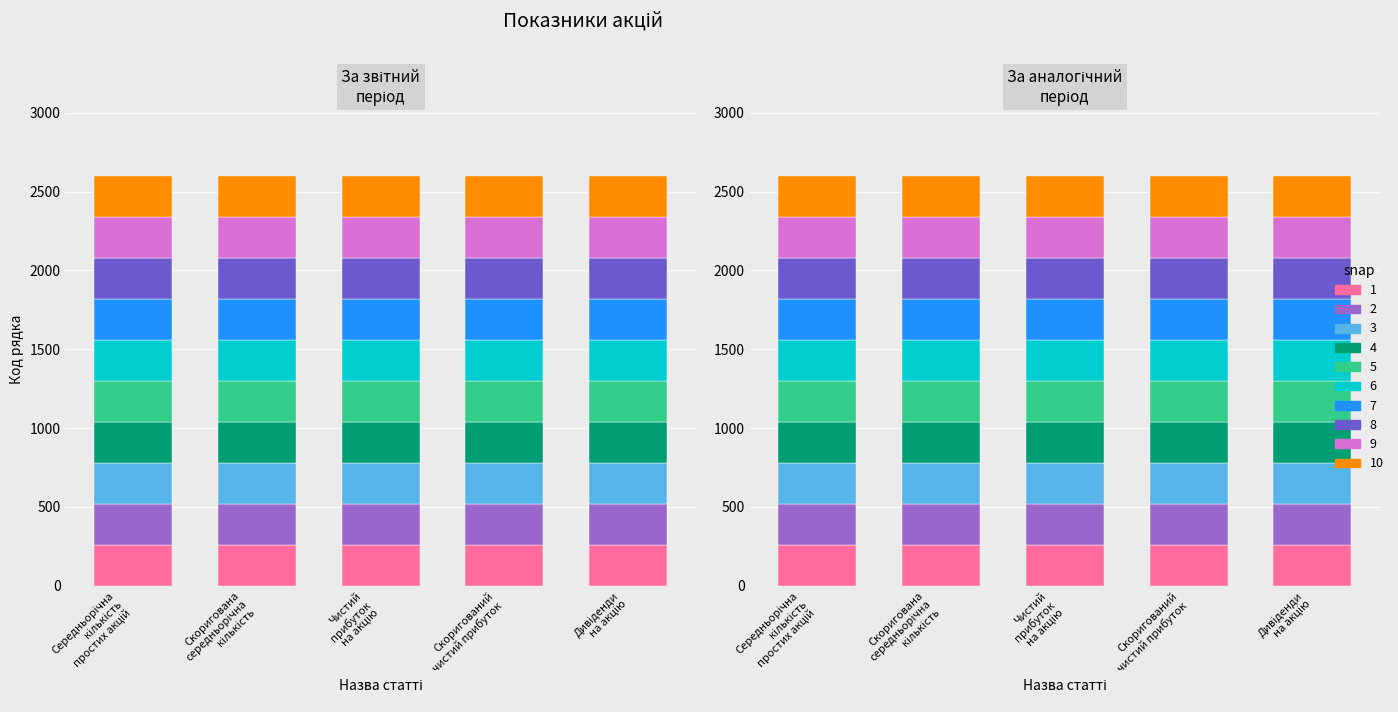

At which category is the sum across all series the highest?

Дивіденди на одну просту акцію